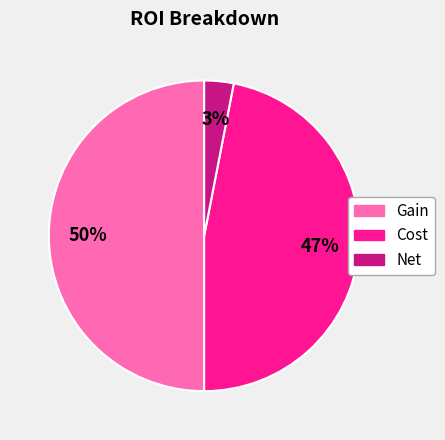

To the nearest percent, what percentage of the pie is Gain?

50%